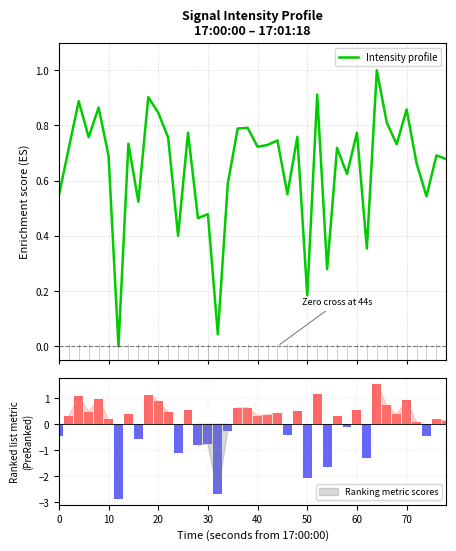

What is the highest value of the Intensity profile series?

1.0